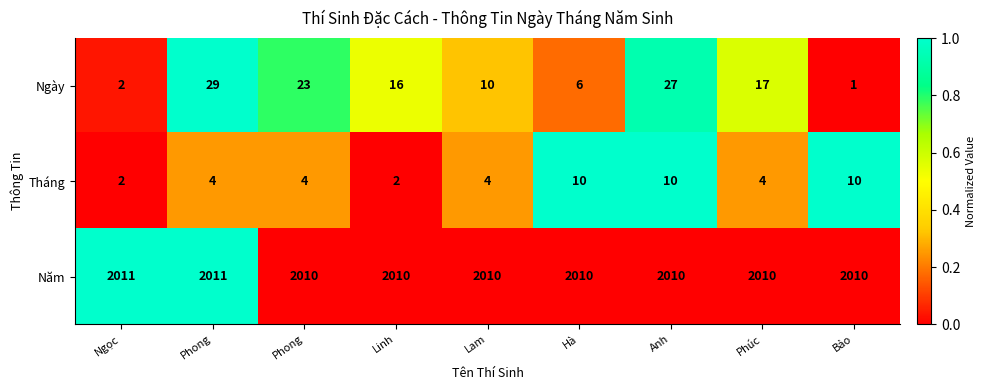

Which category has the lowest value across all series?

Bảo